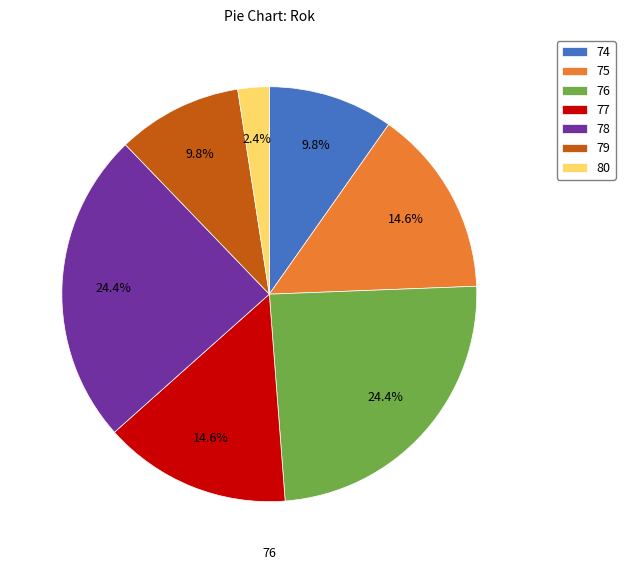

What percentage is the 79 slice, to the nearest percent?

10%